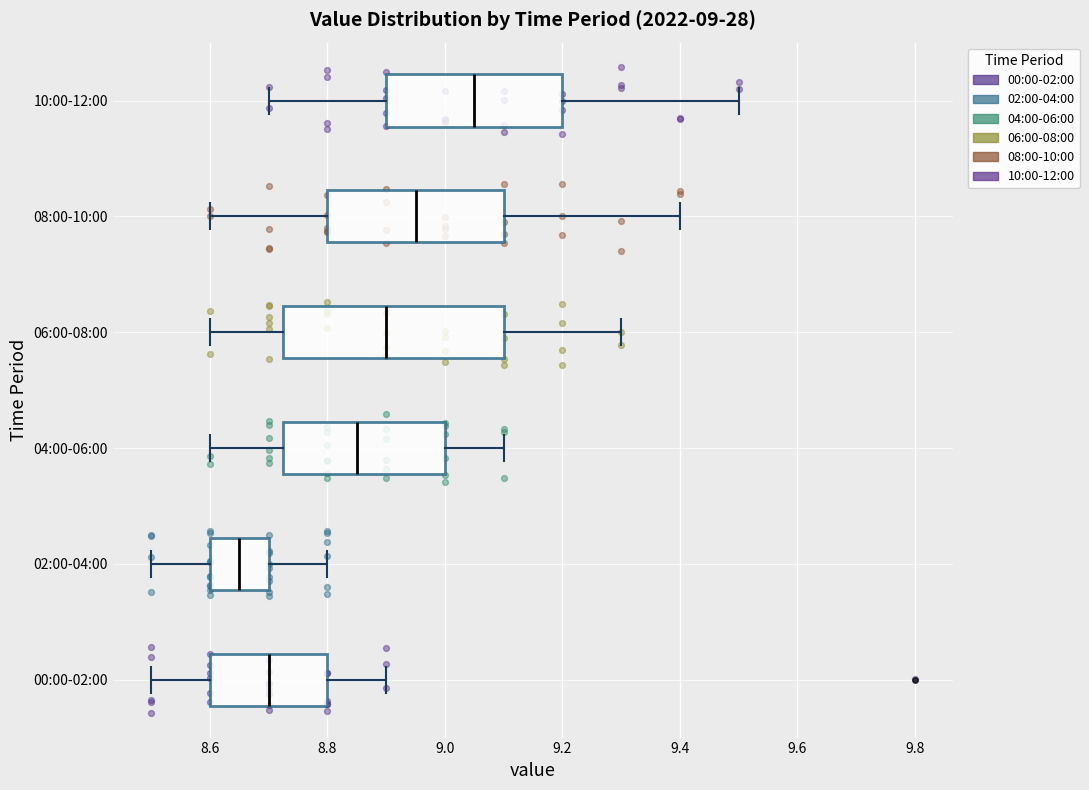

Comparing the boxes themselves (not the whiskers), which one is the widest?

06:00-08:00